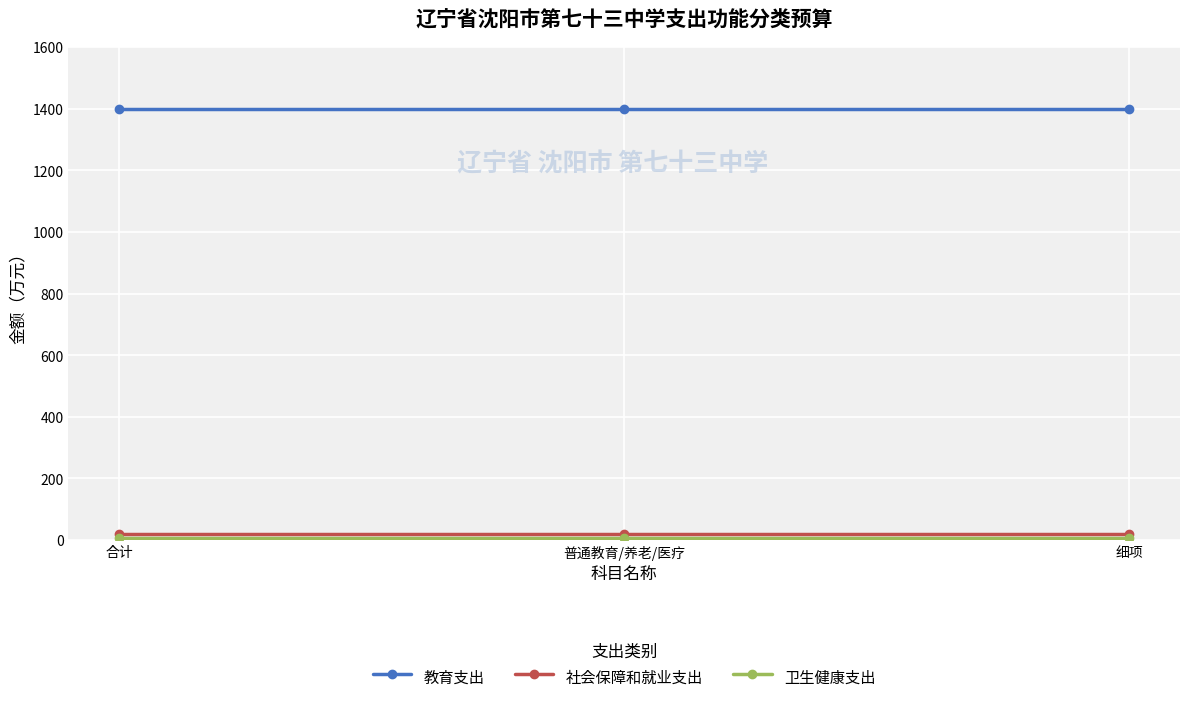

What is the label of the 3rd point from the right?

合计